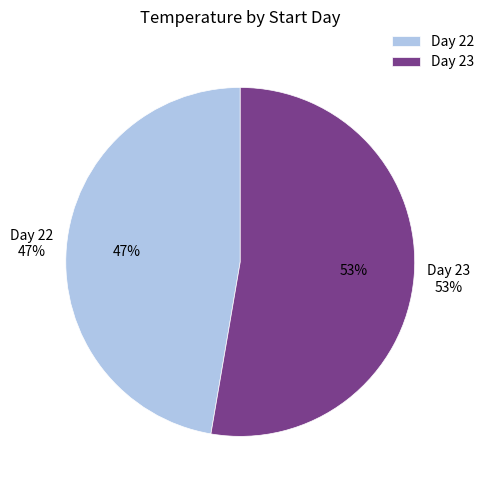

Do 23 and 22 together represent more than half of the pie?

Yes